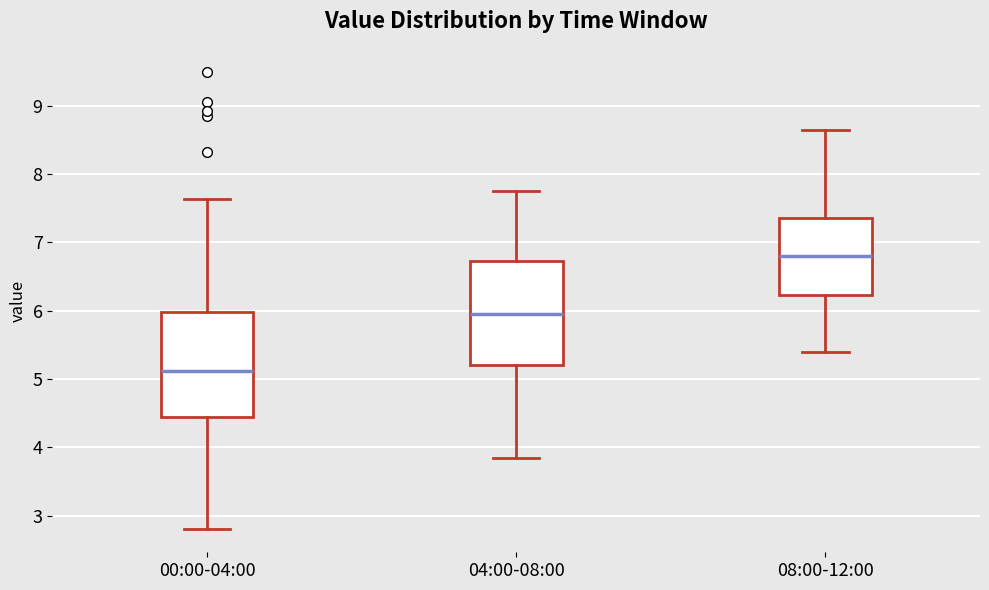

Where does the median line of the box for 00:00-04:00 sit on the y-axis? The values are not printed on the chart, so give them approximately, as read against the axis.

5.1